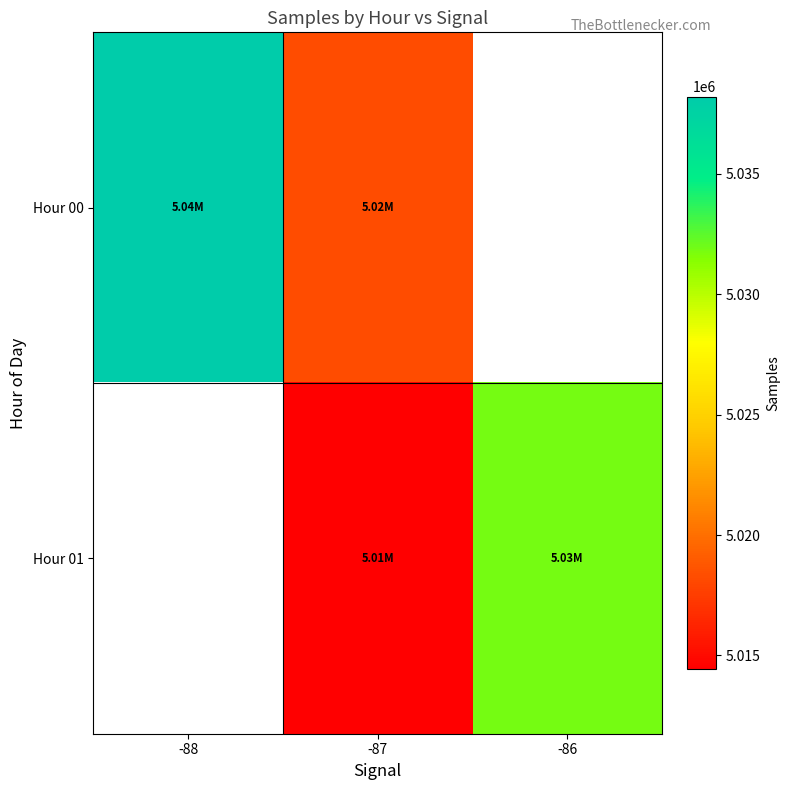

List the series in order of their overall mean, highest first.

Hour 00, Hour 01